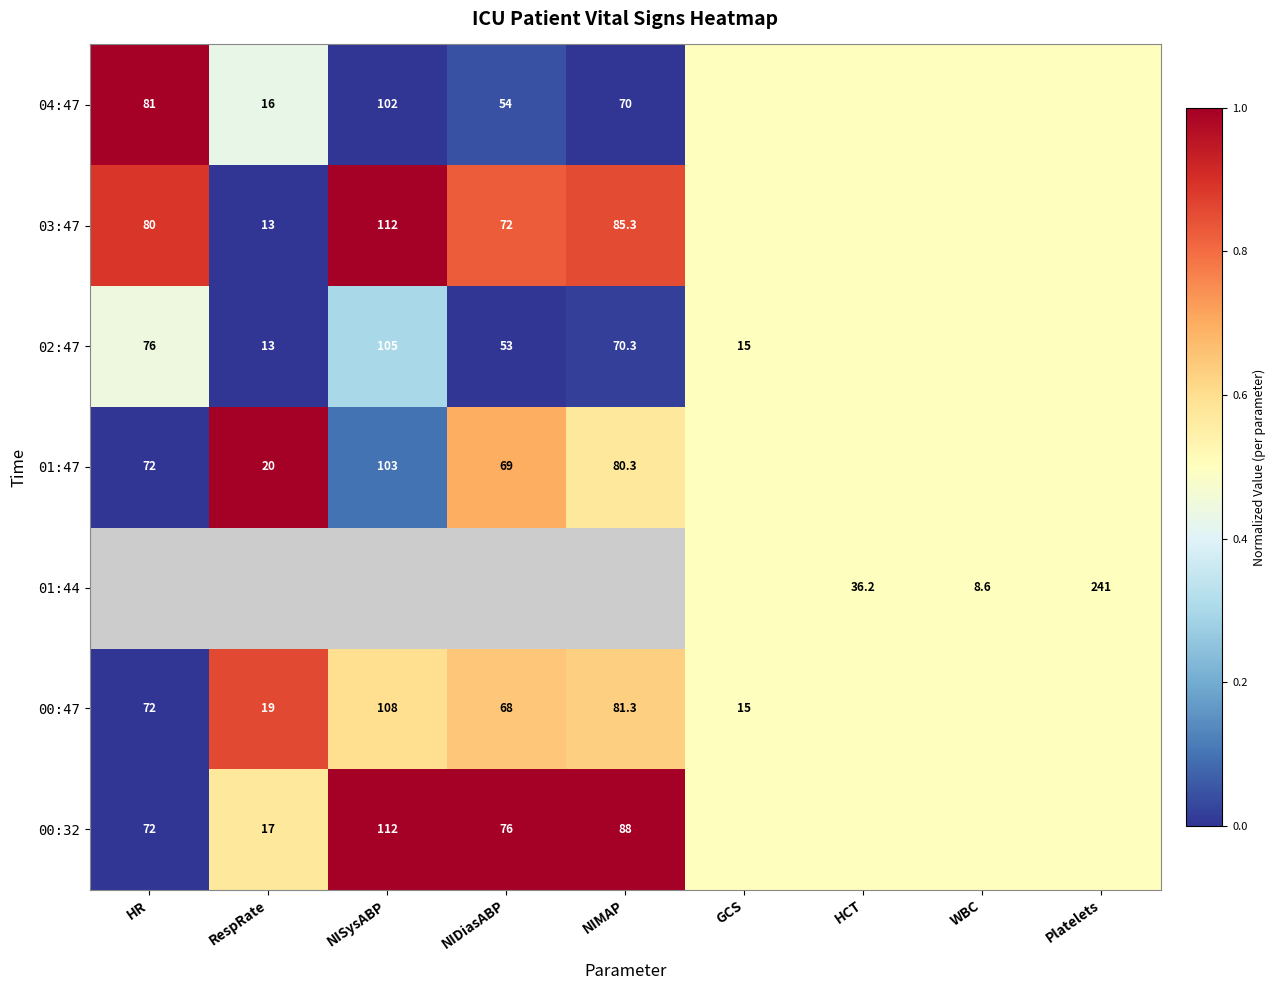

The 03:47 series shows 0.6 at NIMAP. True or false?

False